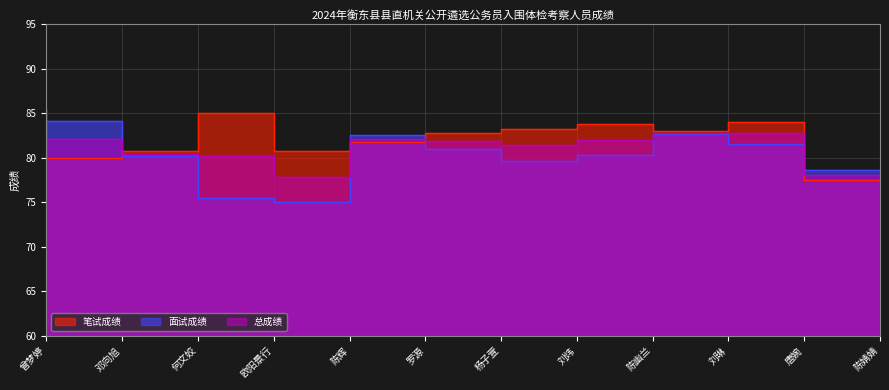

At 刘琳, list the series in order from largest to smallest.

笔试成绩, 总成绩, 面试成绩